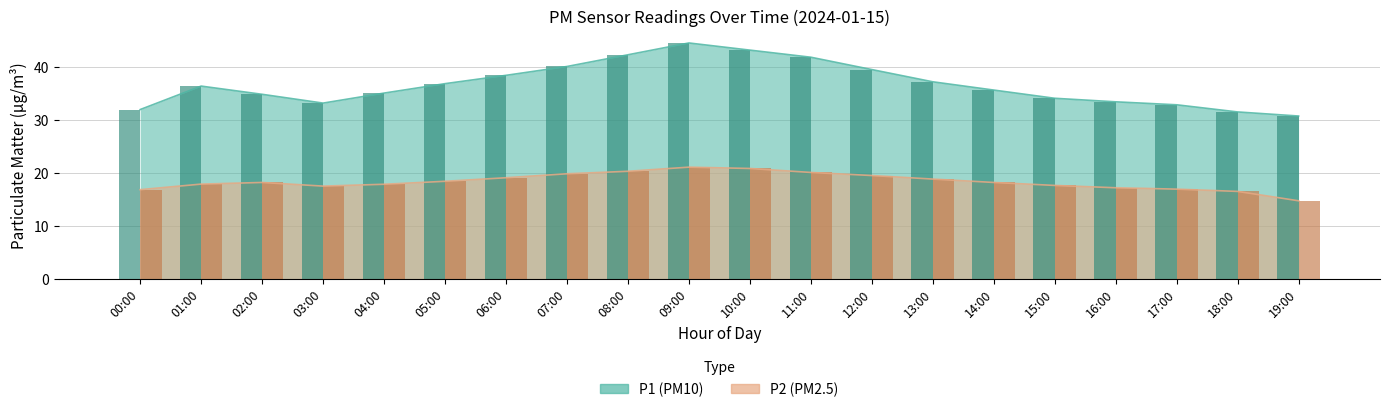

How many distinct data groups are displayed?

2